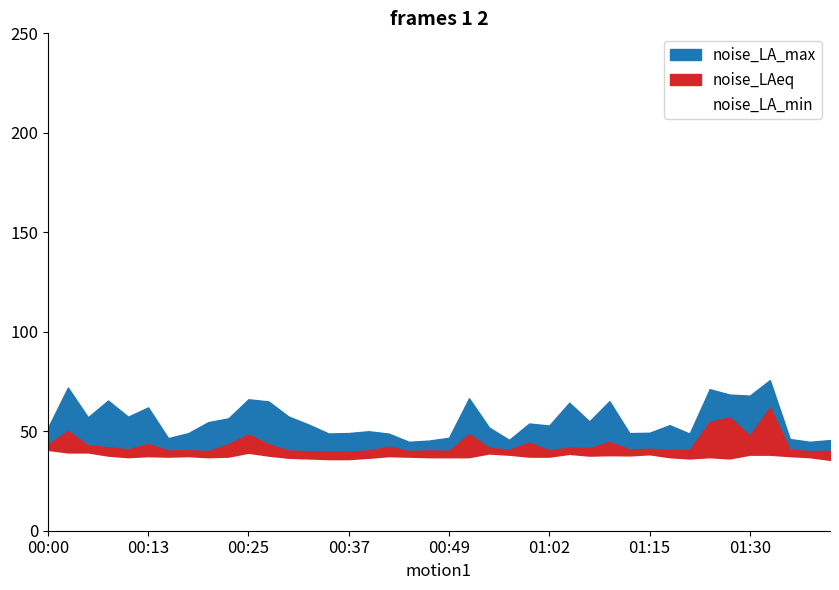

What is the difference between the second highest and second lowest values in the noise_LAeq series?

17.2